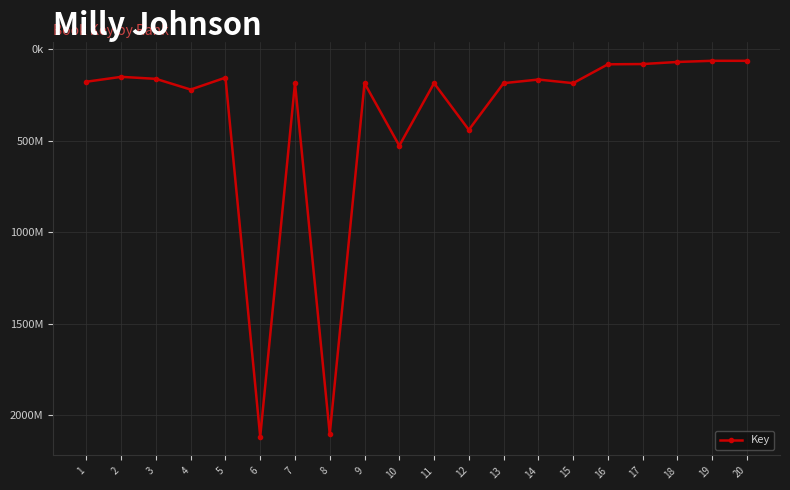

Reading left to right, list all the values displayed in this chart.

177251798	150545545	161488876	220135640	154875700	2118400982	185171845	2104005978	185142284	527286416	185145452	440480984	185145013	165231035	185142080	81978129	80509419	69129566	62732533	62905681